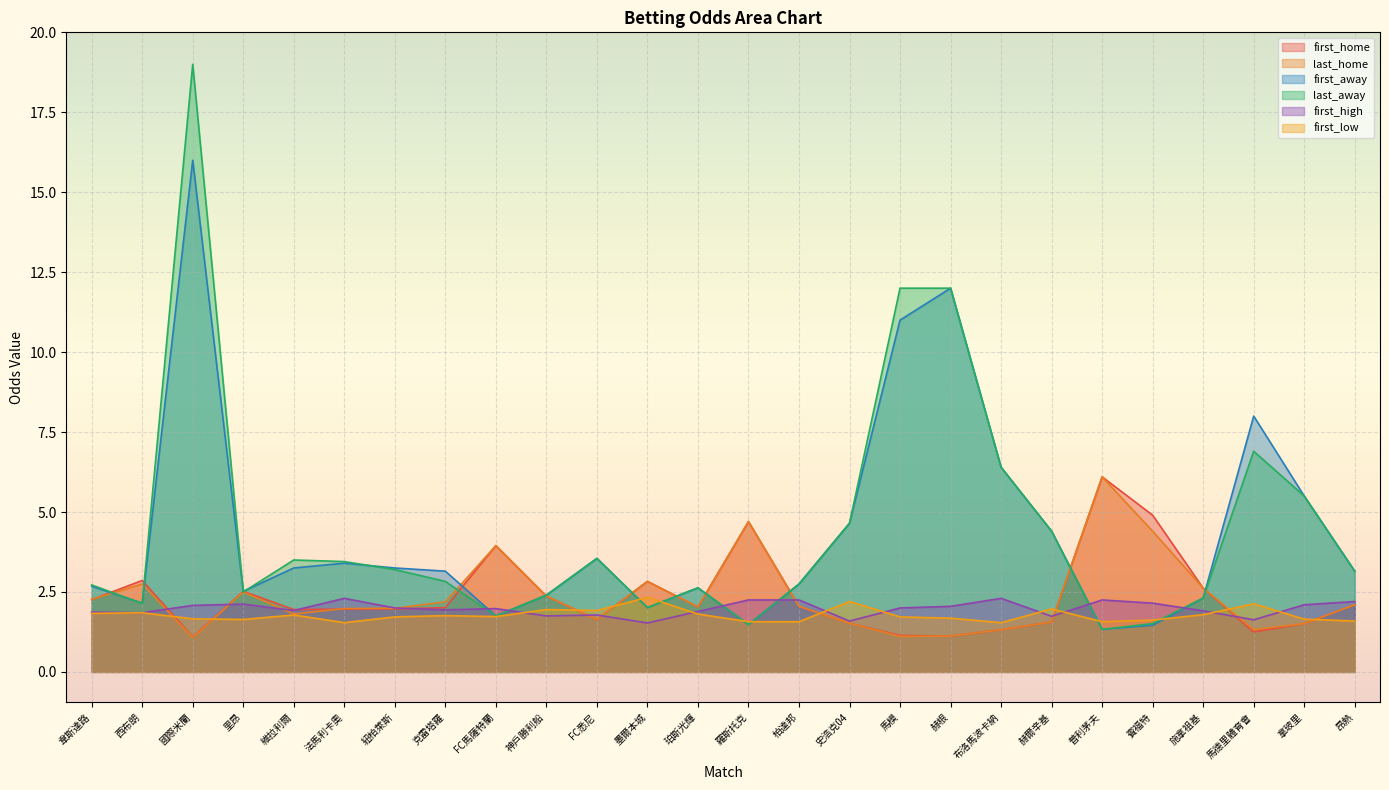

Which series has the largest total across all categories?

last_away